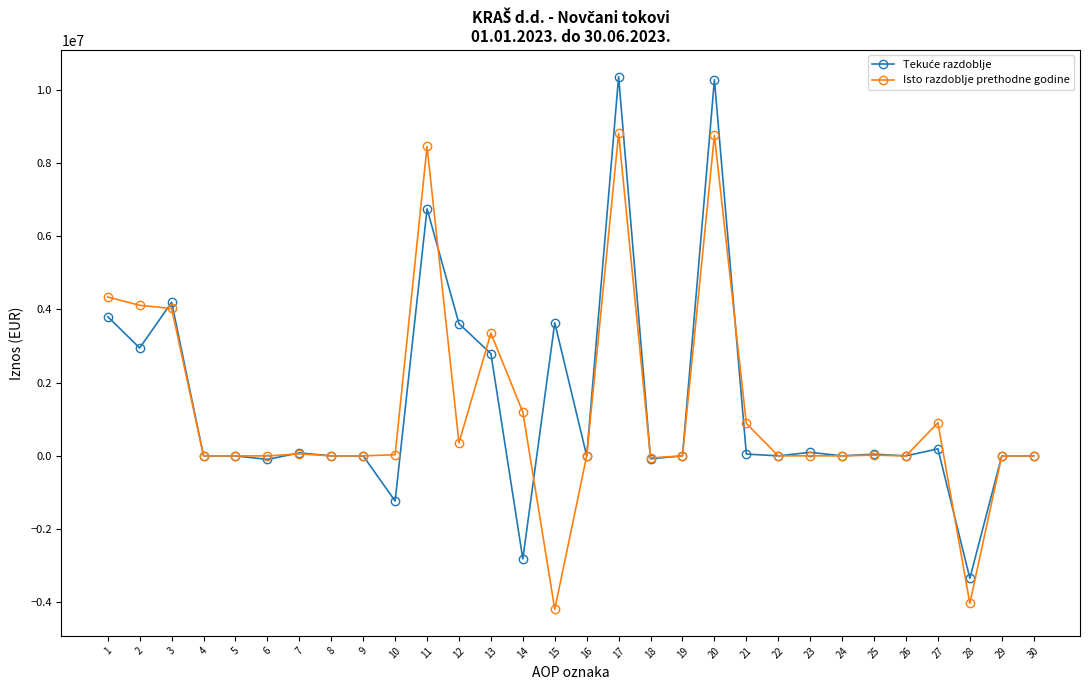

What is the maximum value shown in the chart?

10360050